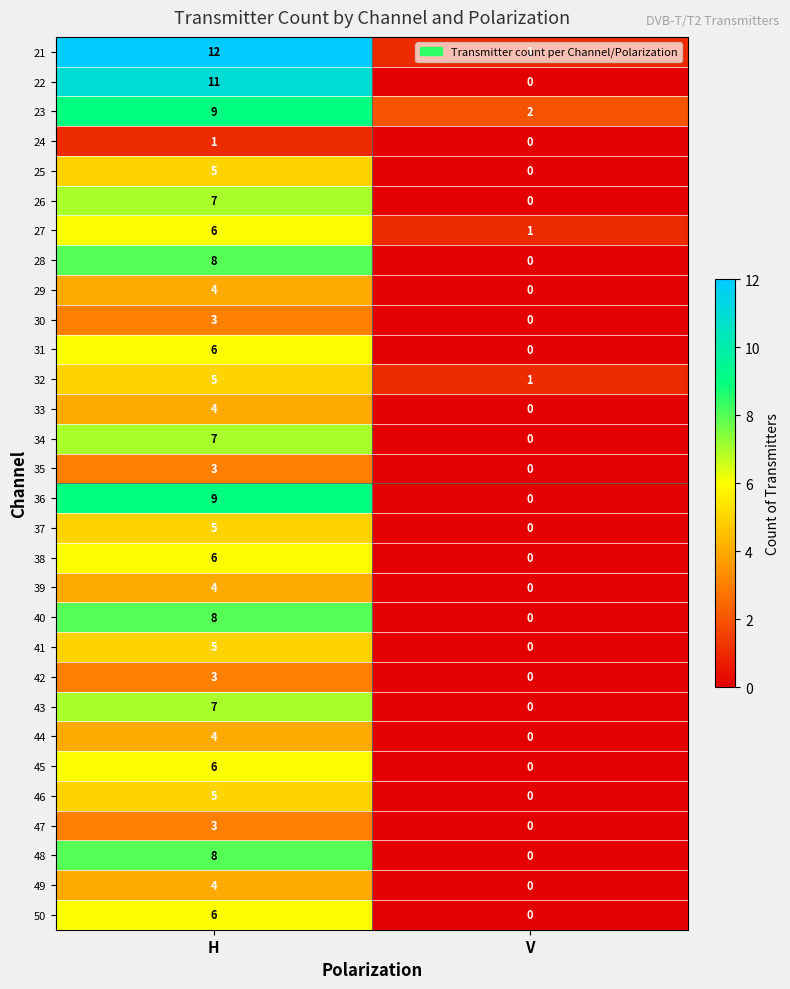

Rank the categories by 32 value from highest to lowest.

H, V